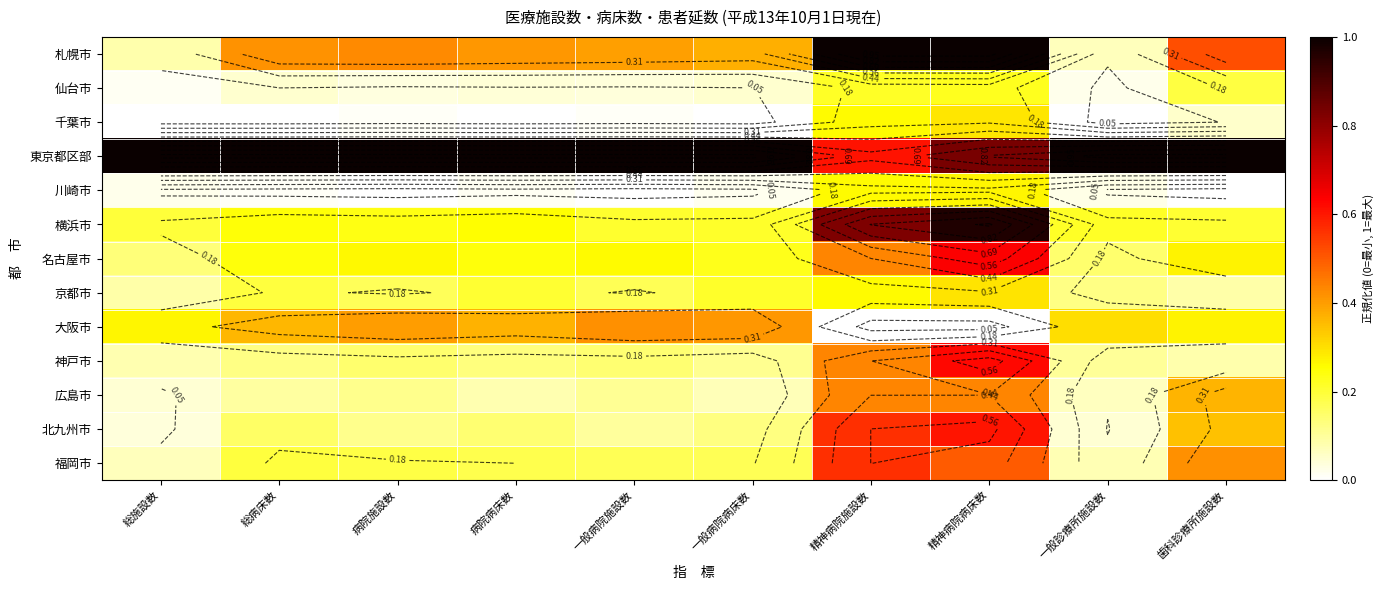

Rank the series at 一般病院病床数 from highest to lowest value.

東京都区部, 大阪市, 札幌市, 名古屋市, 横浜市, 京都市, 福岡市, 北九州市, 神戸市, 広島市, 仙台市, 川崎市, 千葉市